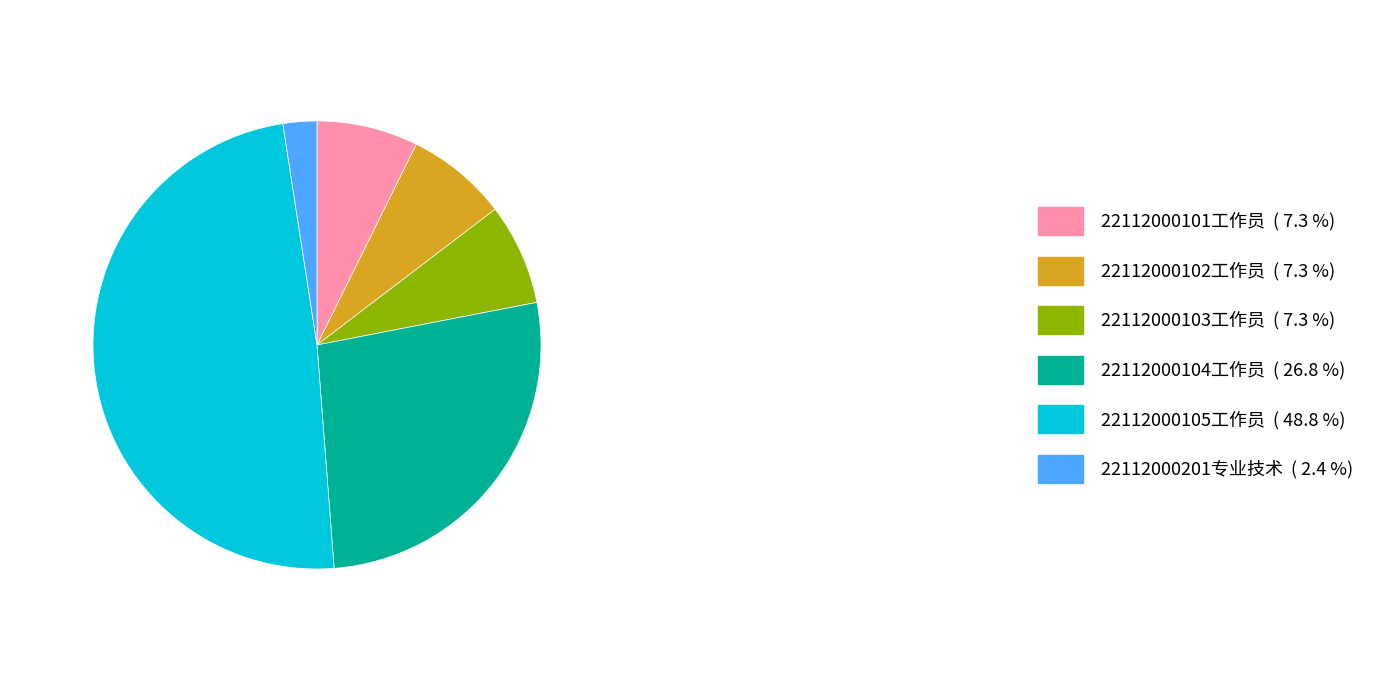

Does any single category account for the majority?

No